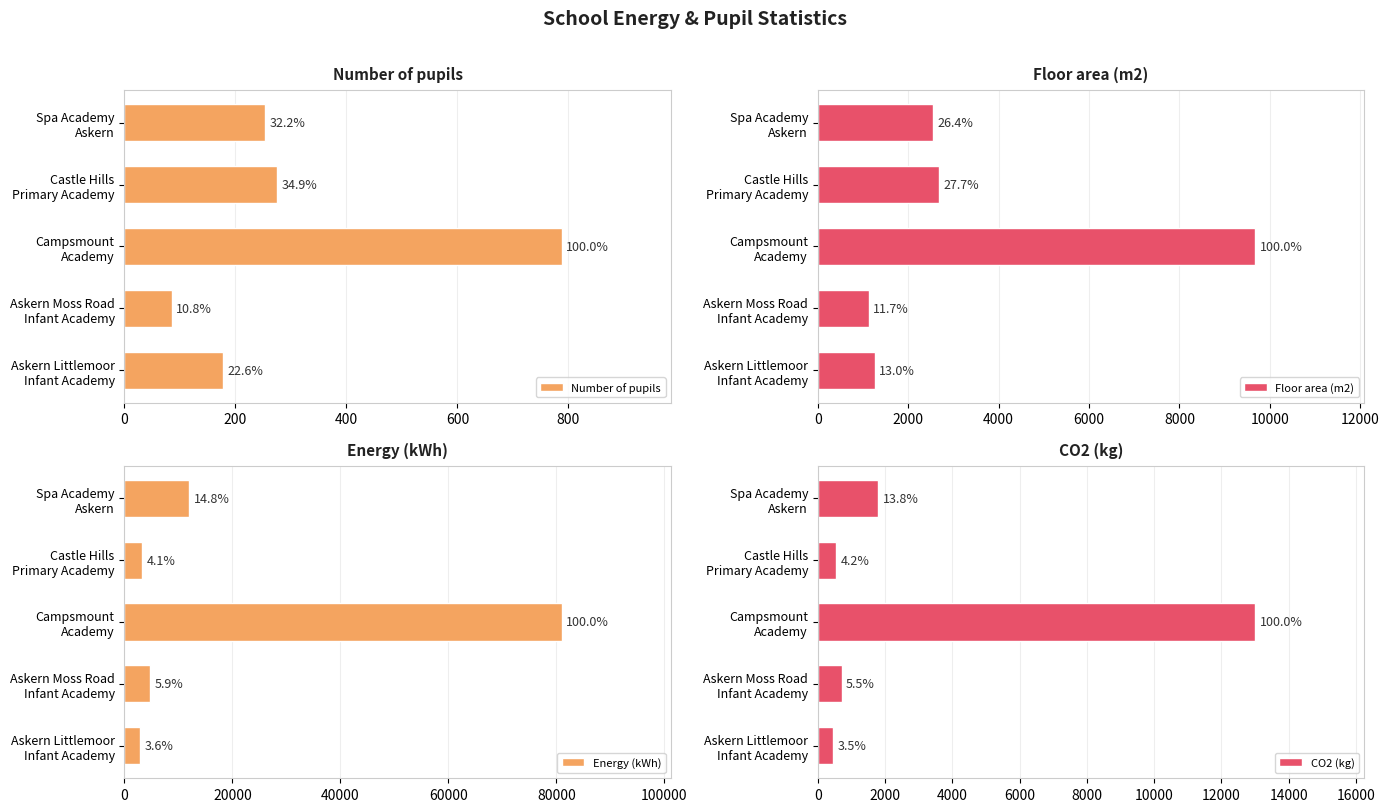

What are all the series names shown in the legend?

Number of pupils, Floor area (m2), Energy (kWh), CO2 (kg)